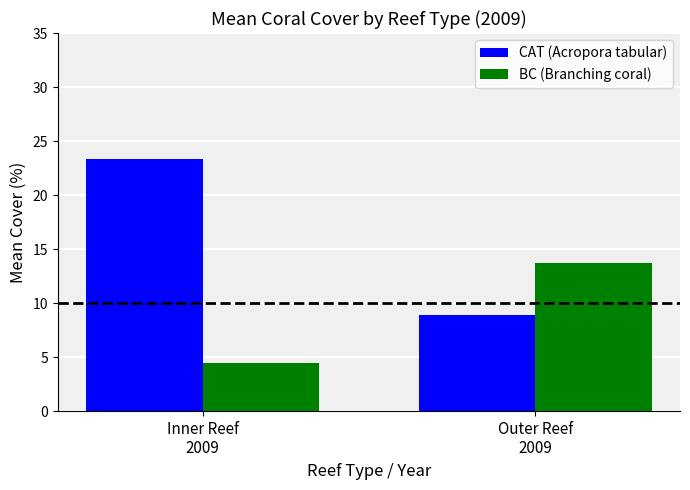

What is the label of the 1st bar from the left?

Inner Reef
2009